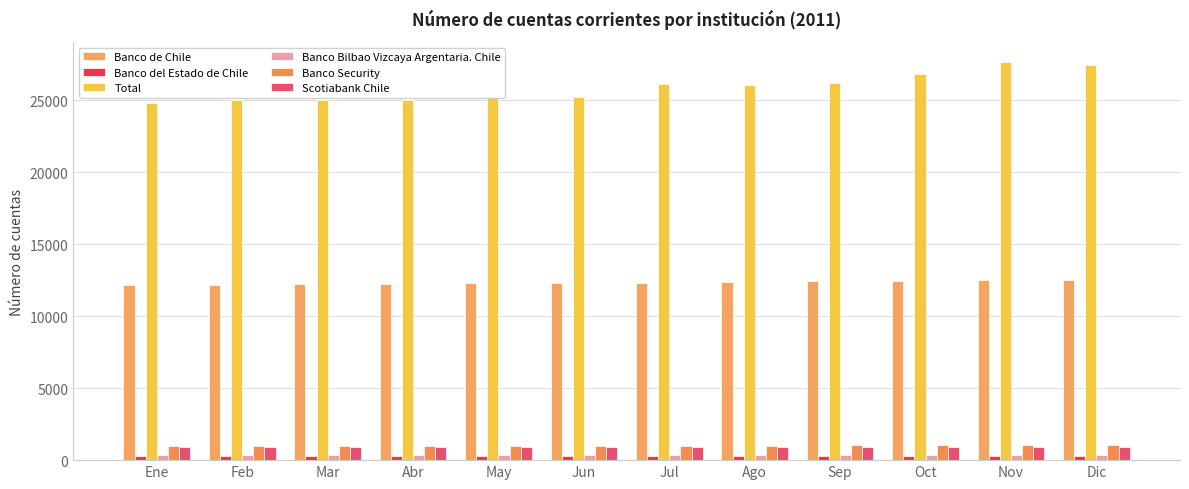

What is the difference between the highest and lowest values at Feb?

24710